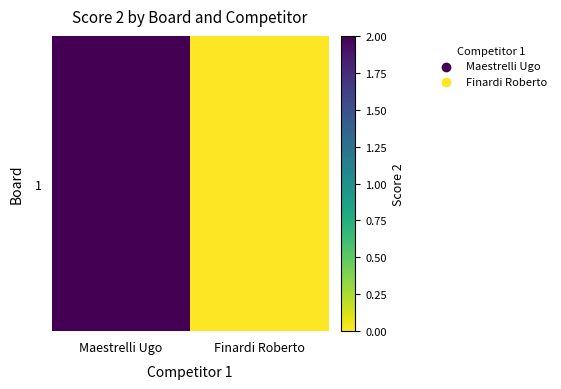

What is the greatest value displayed?

2